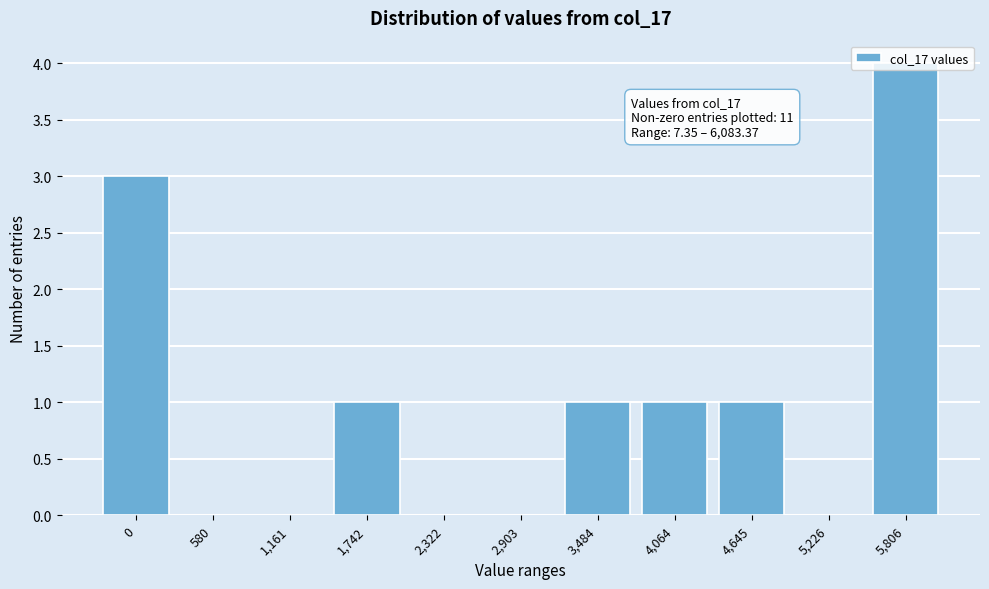

What is the greatest value displayed?

4